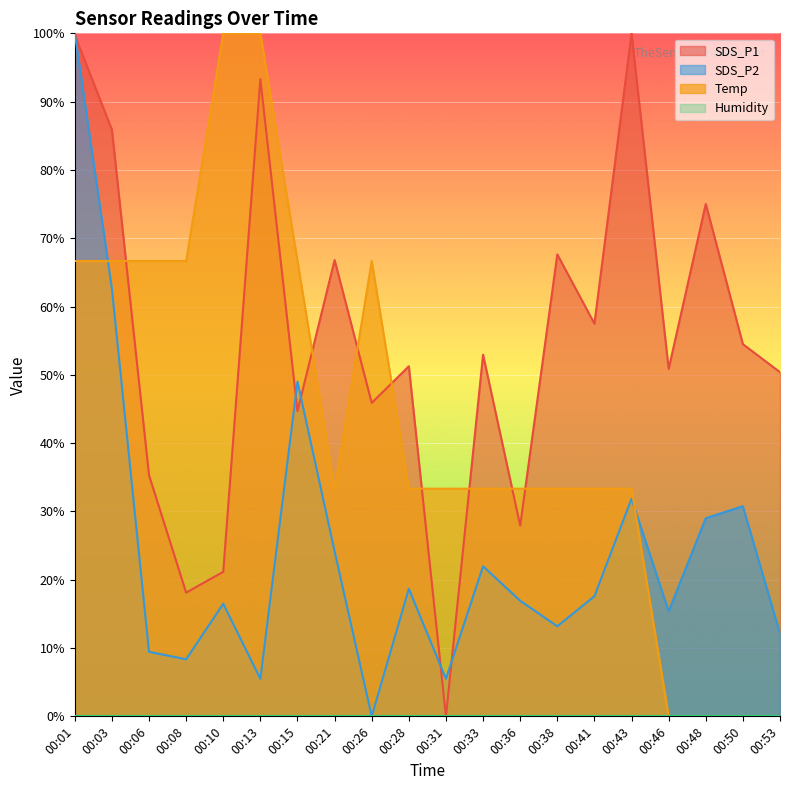

What is the spread (max minus min) of values at 00:36?

33.3